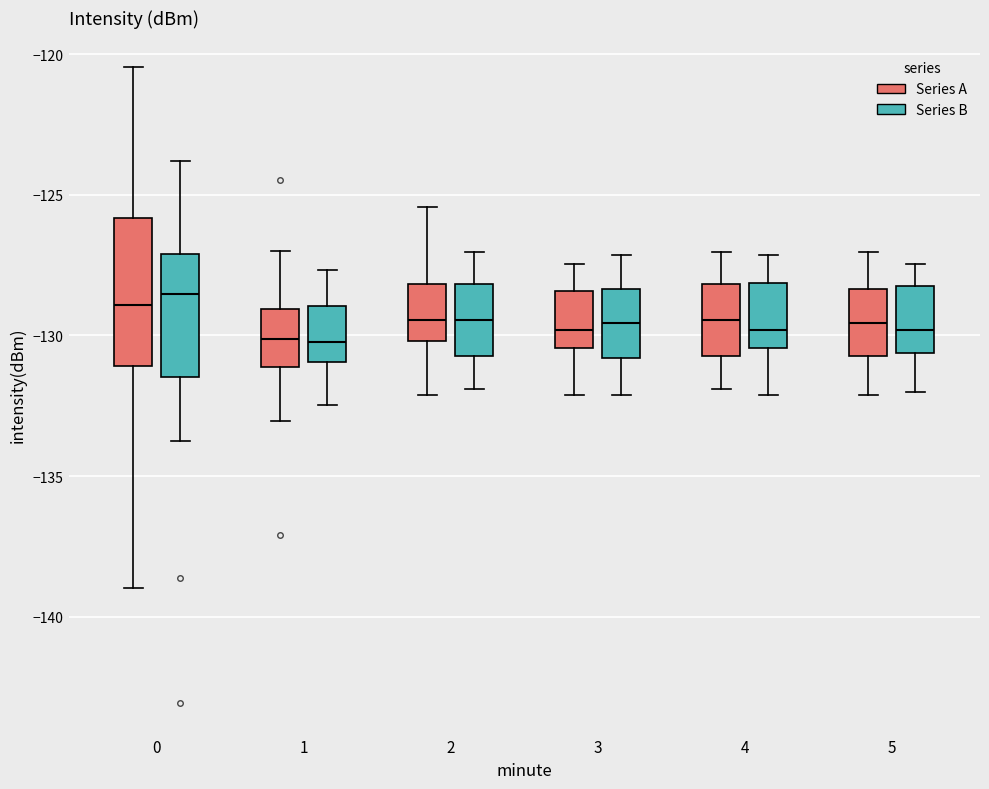

Reading left to right, read every box against the y-axis: the position of its median line, the range the box covers, and the ends of its whiskers. The values are not printed on the chart, so give them approximately, as read against the axis.

0 (Series A): median -129.0, box -131.0 to -126.0, whiskers -139.0 to -120.5
0 (Series B): median -128.5, box -131.5 to -127.0, whiskers -134.0 to -124.0
1 (Series A): median -130.0, box -131.0 to -129.0, whiskers -133.0 to -127.0
1 (Series B): median -130.0, box -131.0 to -129.0, whiskers -132.5 to -127.5
2 (Series A): median -129.5, box -130.0 to -128.0, whiskers -132.0 to -125.5
2 (Series B): median -129.5, box -130.5 to -128.0, whiskers -132.0 to -127.0
3 (Series A): median -130.0, box -130.5 to -128.5, whiskers -132.0 to -127.5
3 (Series B): median -129.5, box -131.0 to -128.5, whiskers -132.0 to -127.0
4 (Series A): median -129.5, box -130.5 to -128.0, whiskers -132.0 to -127.0
4 (Series B): median -130.0, box -130.5 to -128.0, whiskers -132.0 to -127.0
5 (Series A): median -129.5, box -130.5 to -128.5, whiskers -132.0 to -127.0
5 (Series B): median -130.0, box -130.5 to -128.0, whiskers -132.0 to -127.5